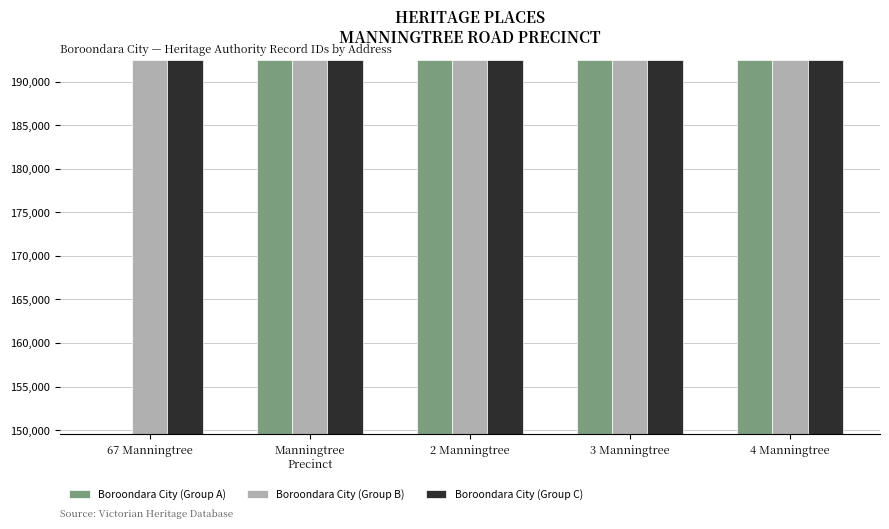

What is the greatest value displayed?

192551